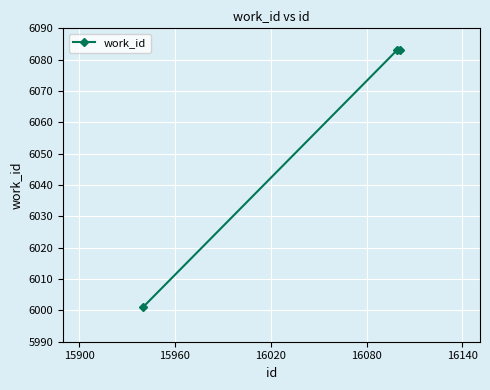

Count the values in the range 6001 to 6083.

3